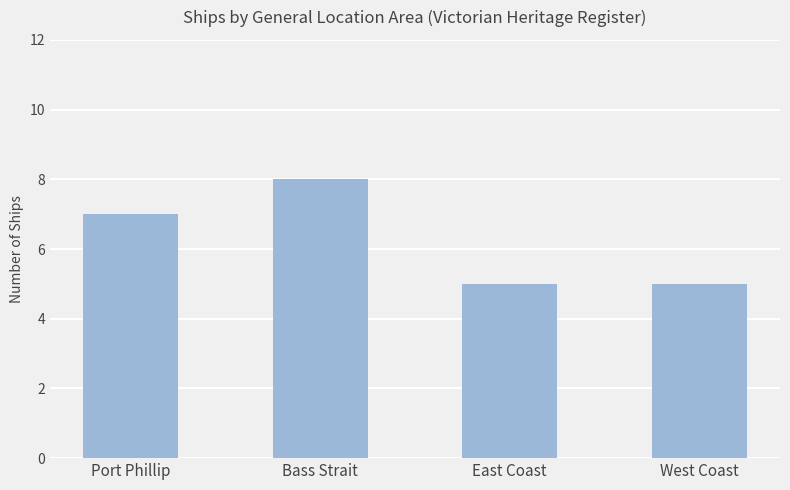

What is the ratio of the value at Port Phillip to the value at Bass Strait?

0.9